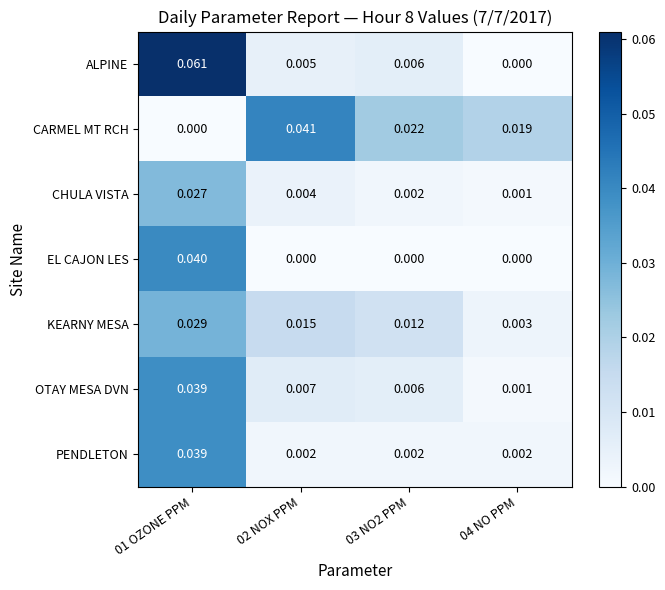

Which series has the widest spread of values?

ALPINE